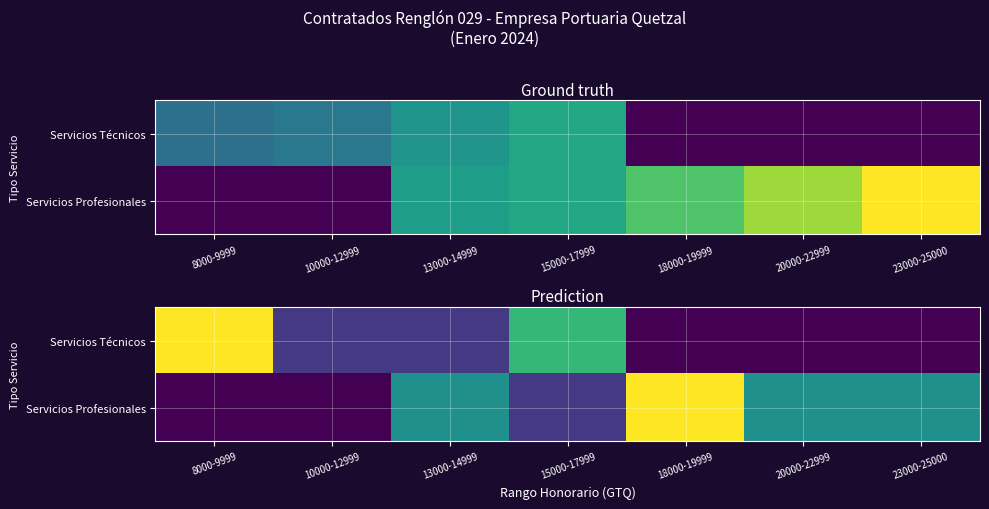

At which label is Servicios Técnicos closest to 15000?

15000-17999